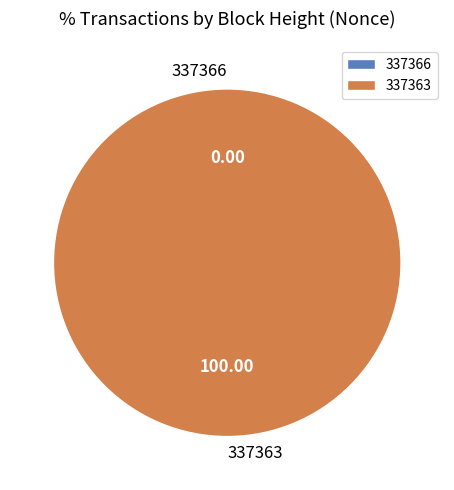

The 337363 slice represents 86% of the pie. True or false?

False